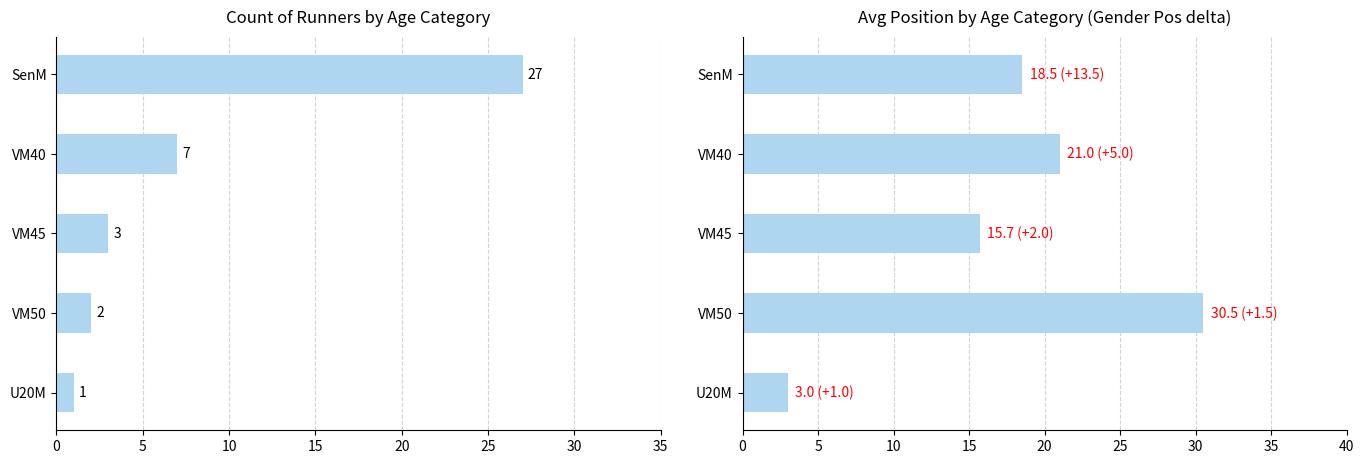

Is it true that Count equals 2.0 at VM50?

True